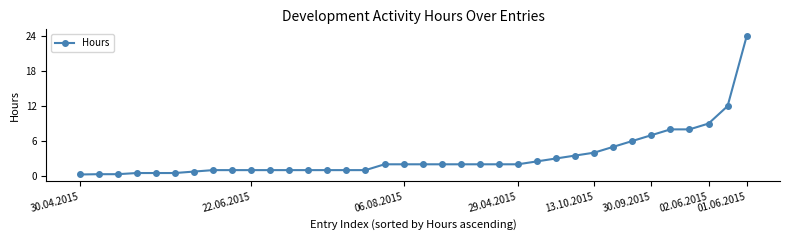

What is the greatest value displayed?

24.0